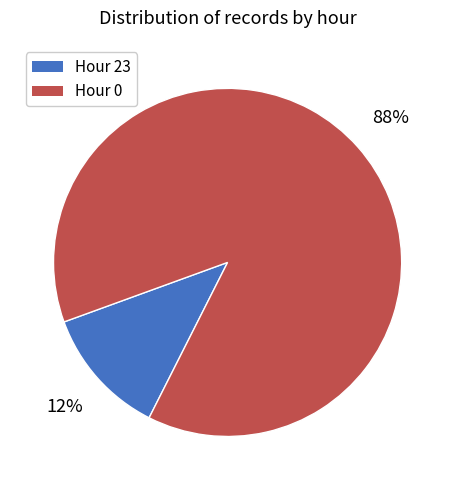

Is there a majority slice in this chart?

Yes